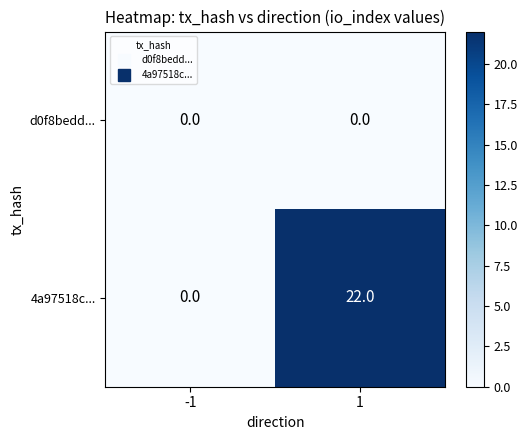

Which series changed the most between -1 and 1?

4a97518c...